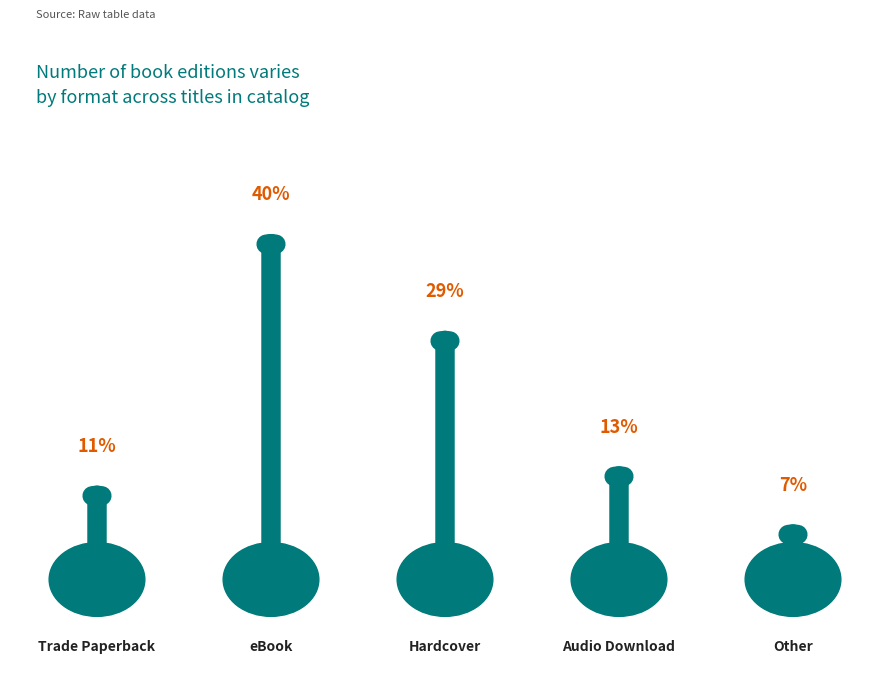

List the labels in order of value, smallest first.

Other, Trade Paperback, Audio Download, Hardcover, eBook